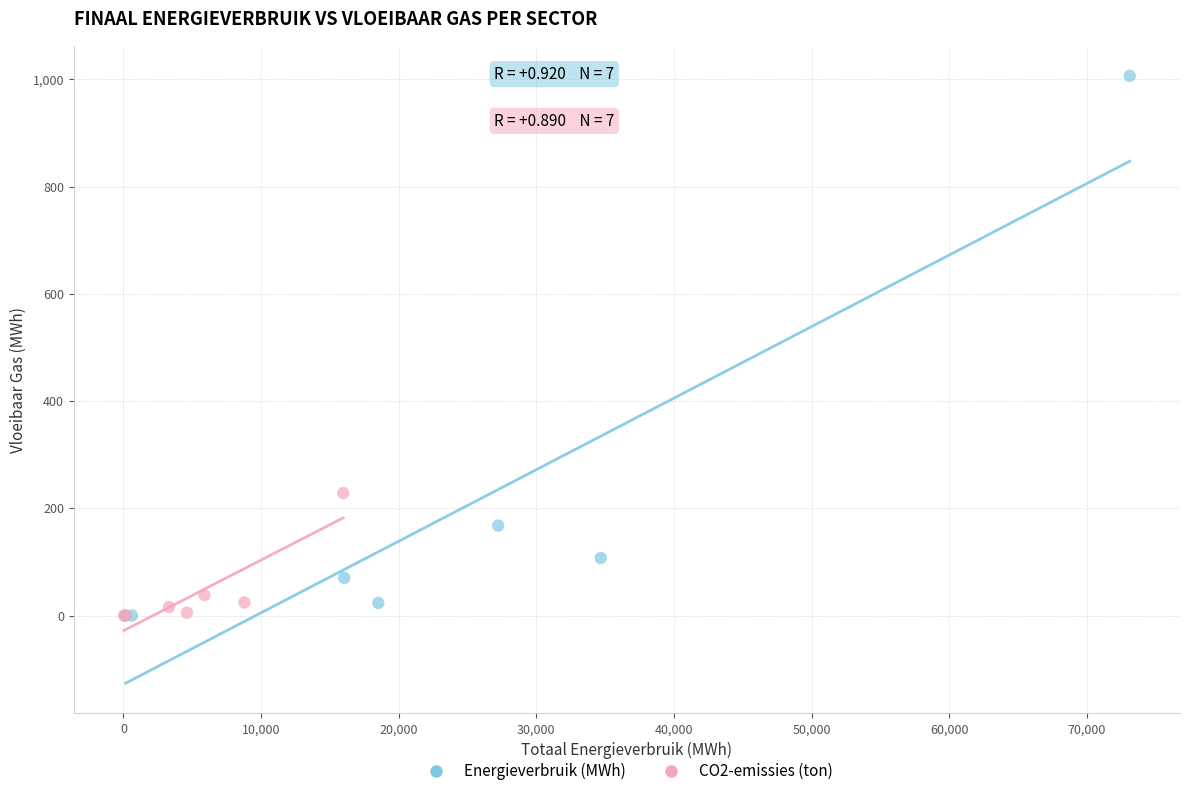

Which series has the largest Y range (max minus min)?

Energieverbruik (MWh)